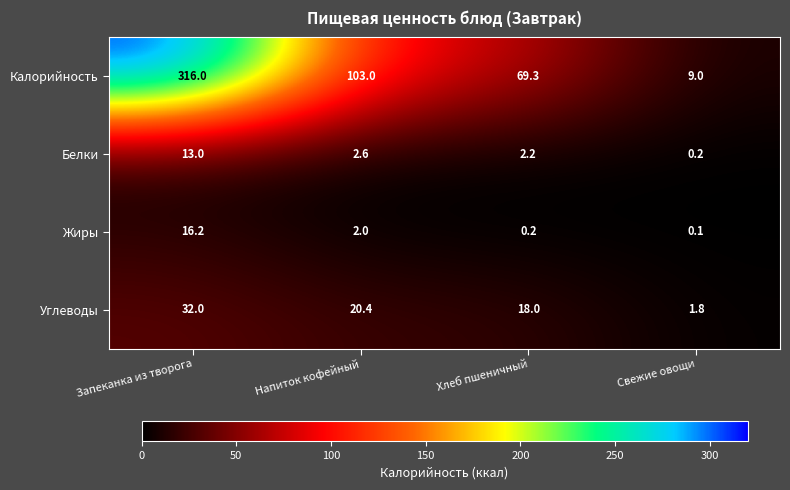

How many data points in Калорийность are less than 103?

2